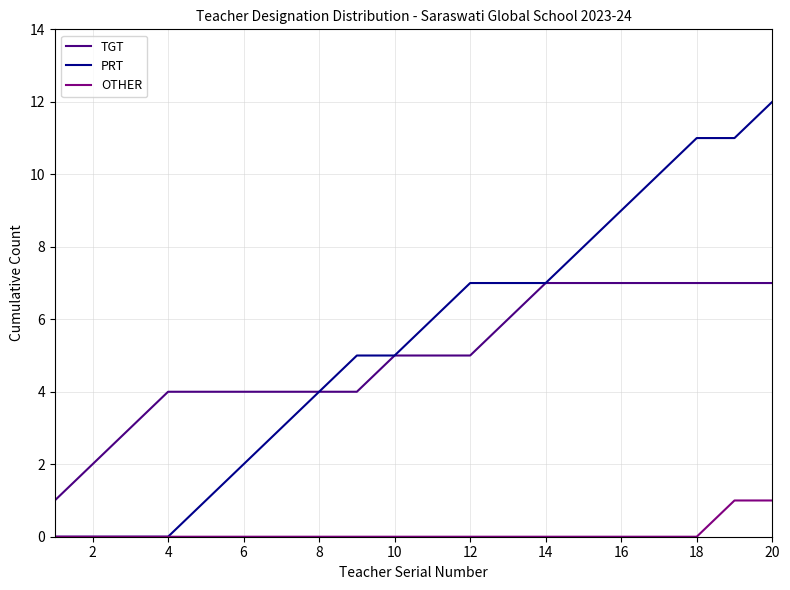

Which series has the largest range (max minus min)?

PRT